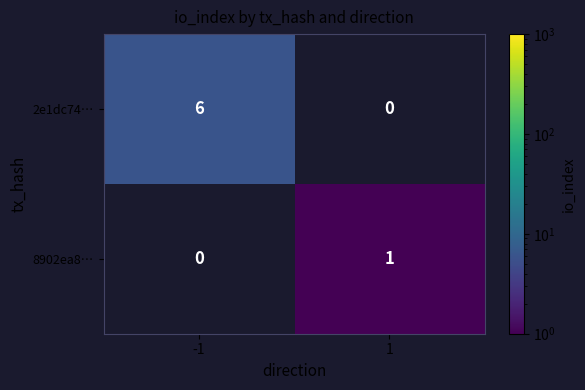

How many distinct data groups are displayed?

2